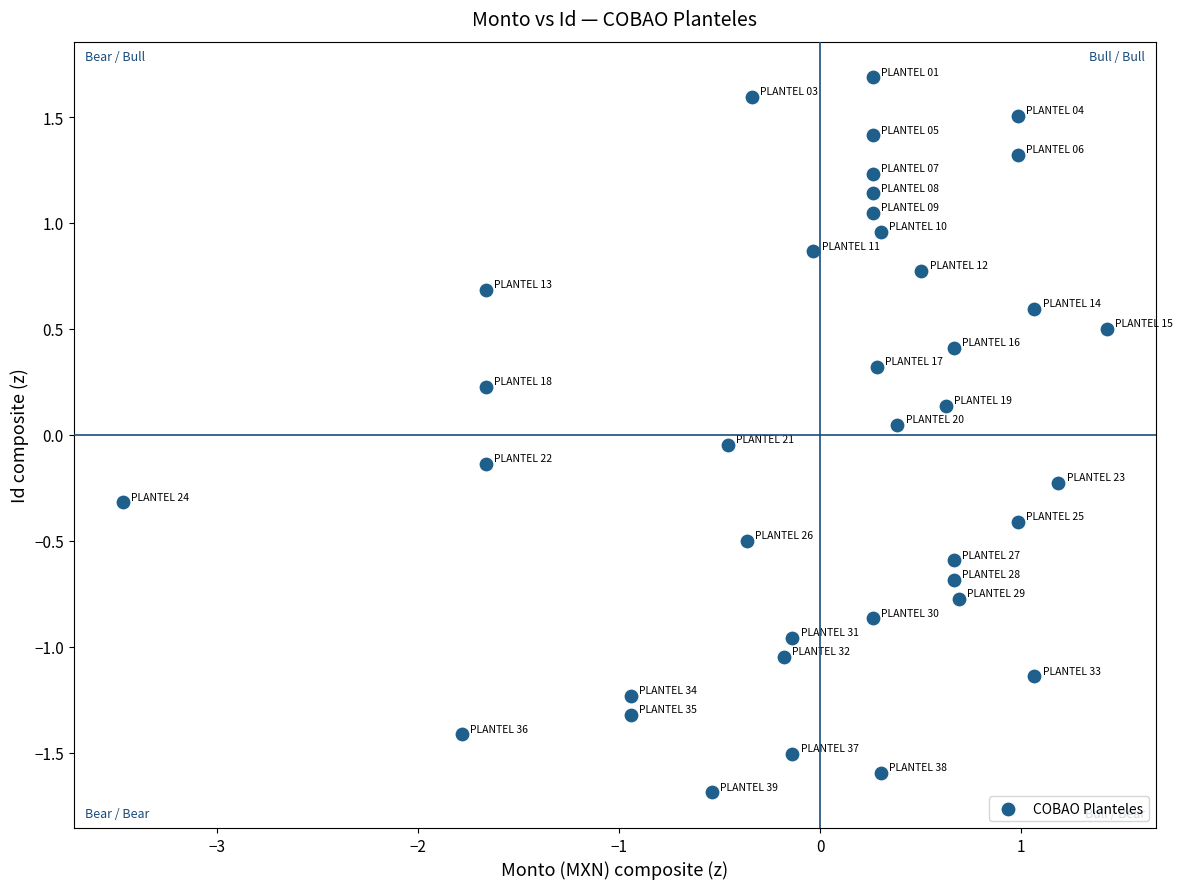

What is the range of Y values (max minus min)?

3.4